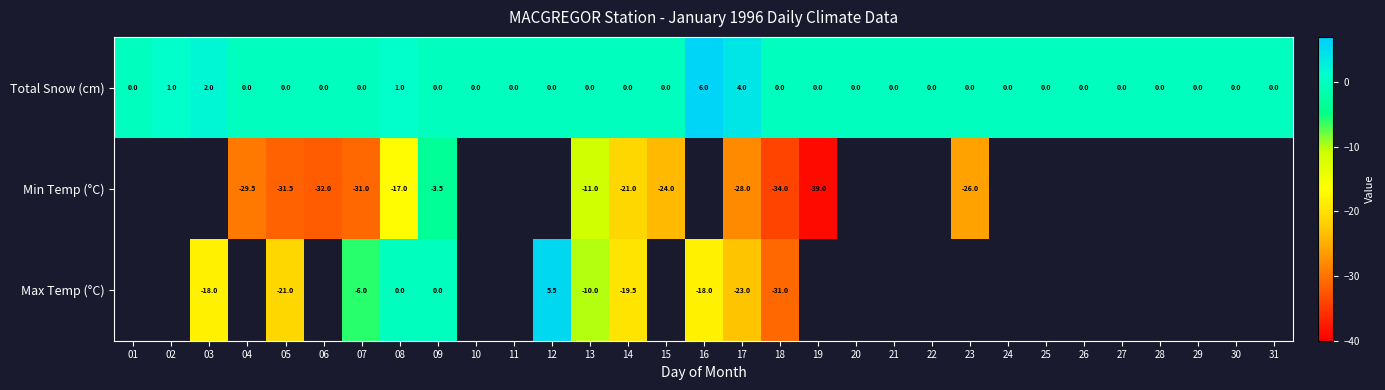

At how many categories does at least one series exceed 3?

3